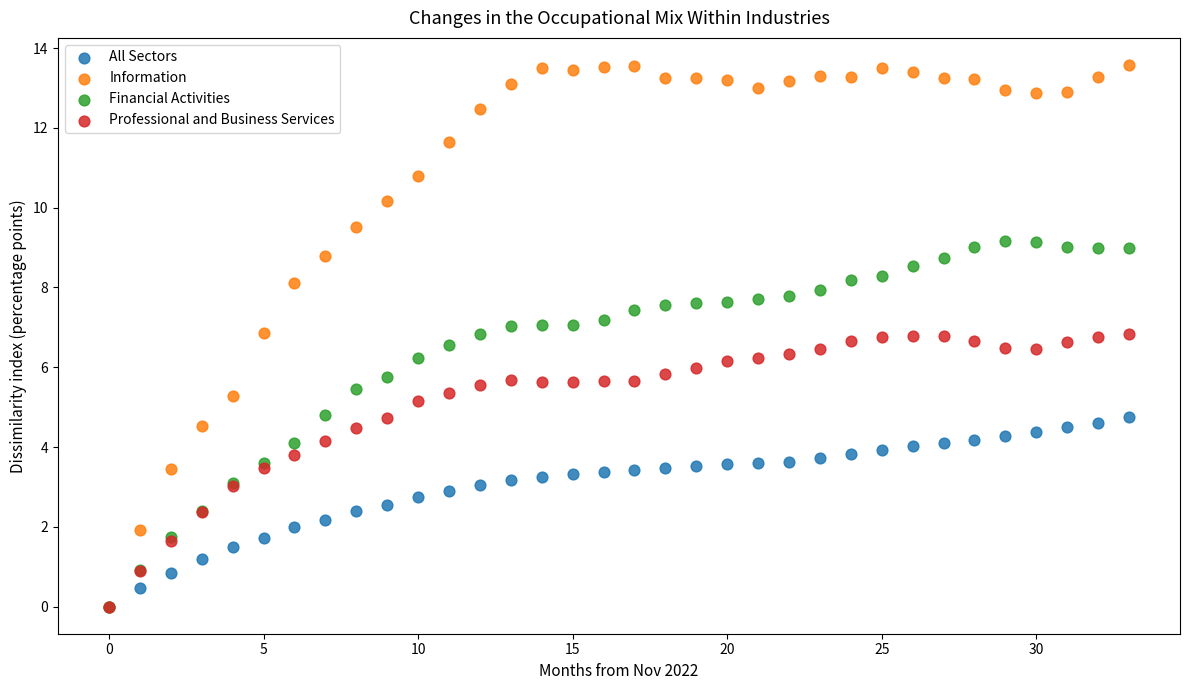

Which series has the largest Y range (max minus min)?

Information